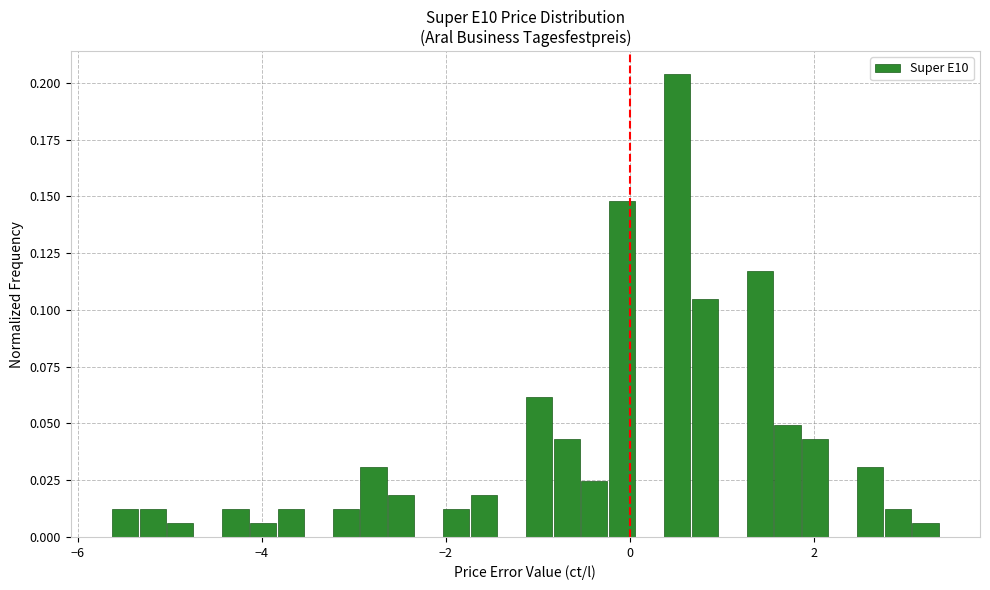

Read against the x-axis, roughly where is the centre of the tallest bar?

0.6